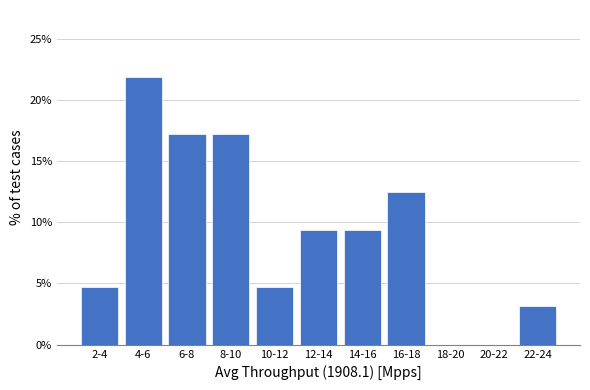

Reading left to right, extract all data points from this chart.

2-4=4.7	4-6=21.9	6-8=17.2	8-10=17.2	10-12=4.7	12-14=9.4	14-16=9.4	16-18=12.5	18-20=0.0	20-22=0.0	22-24=3.1